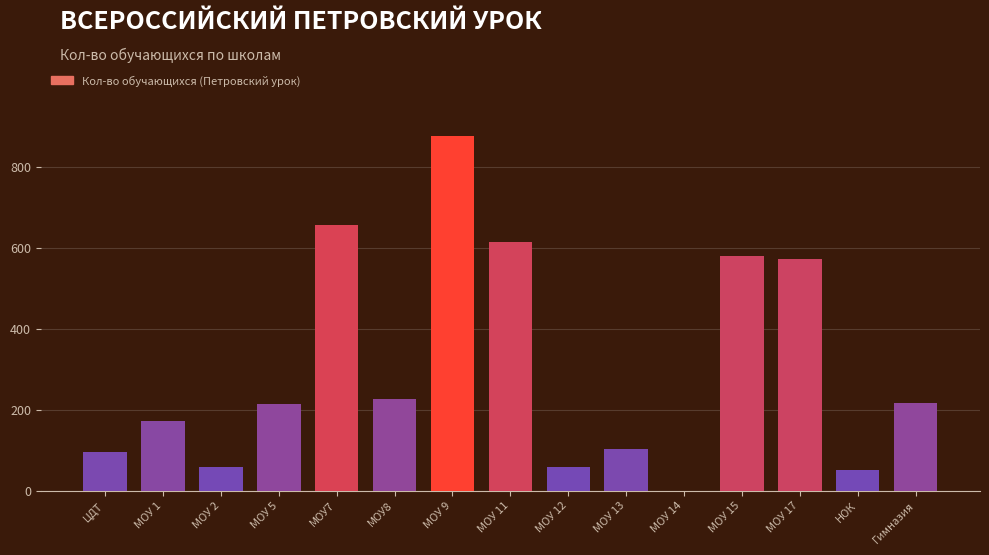

Between ЦДТ and МОУ 1, which is larger?

МОУ 1